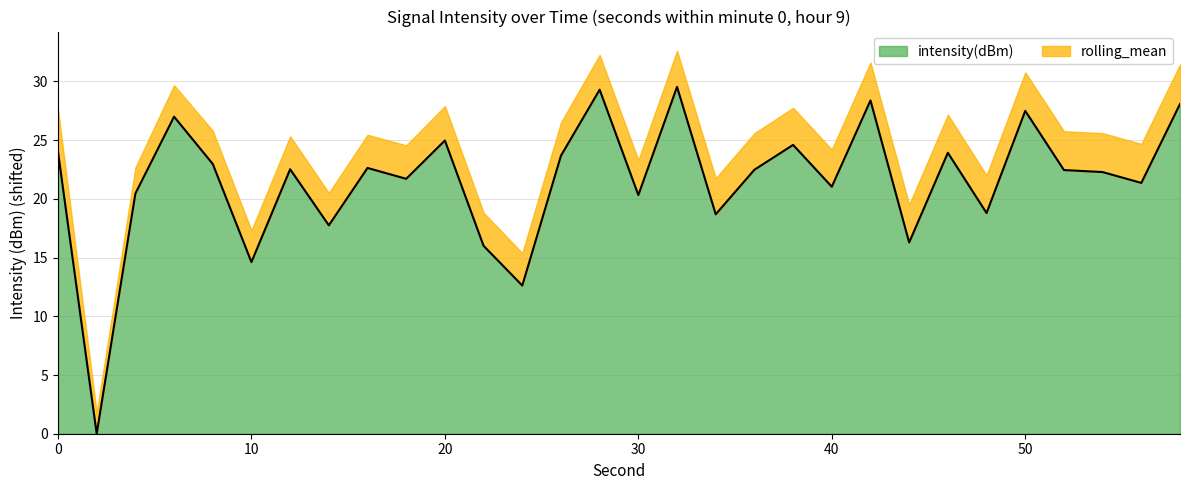

Does the chart have visible grid lines?

Yes